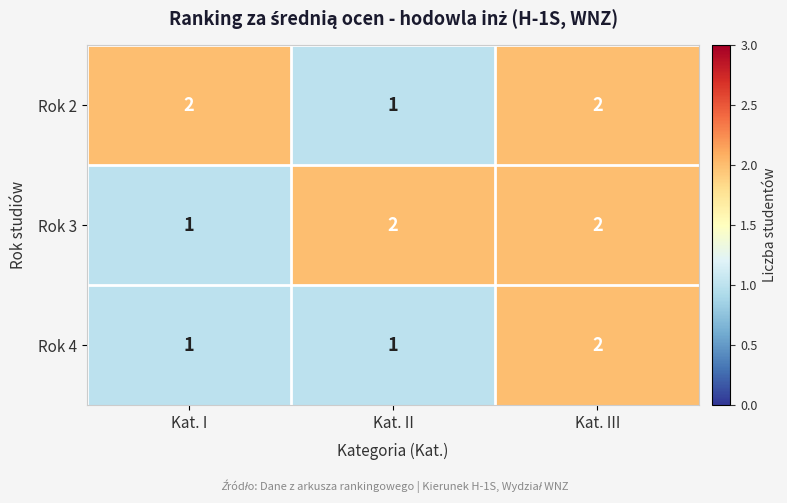

What is the sum of all Rok 4 values?

4